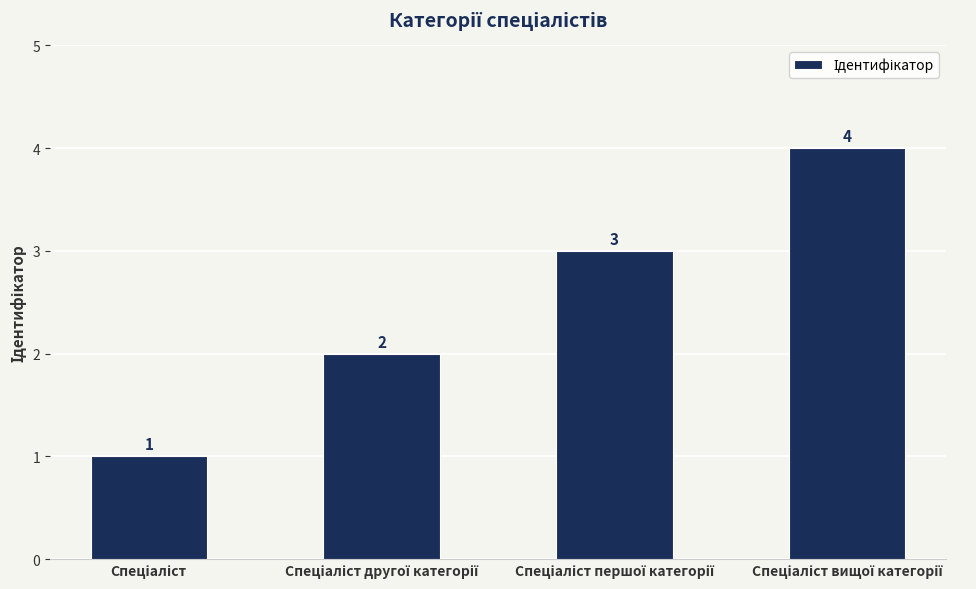

How many values are between 2 and 4?

3